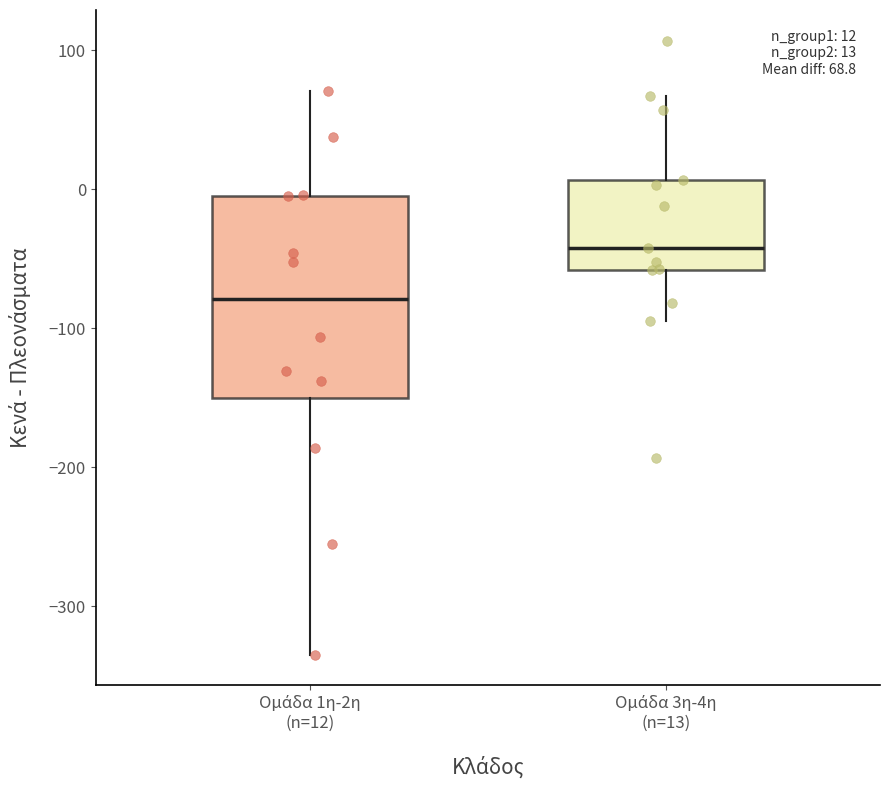

Which box's median line is the lowest?

Ομάδα 1η-2η (n=12)